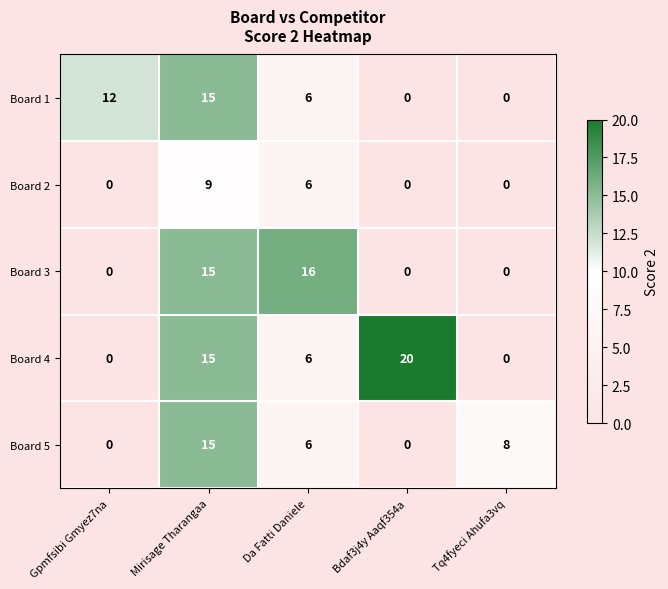

The Board 5 series shows 6 at Da Fatti Daniele. True or false?

True